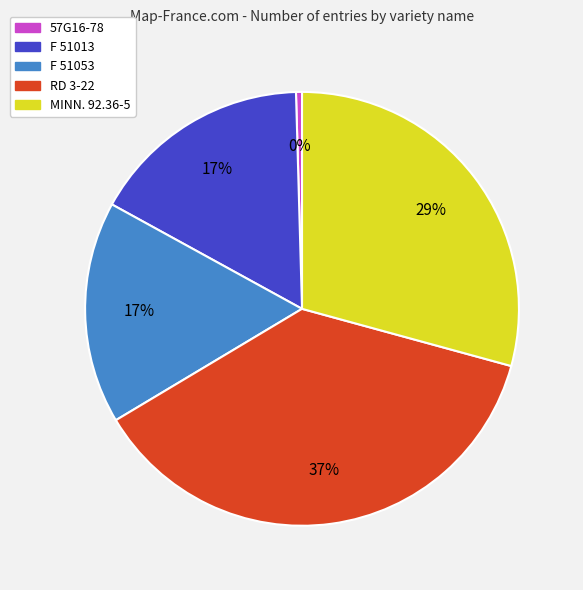

To the nearest percent, what is the difference between the RD 3-22 and 57G16-78 slice percentages?

37%